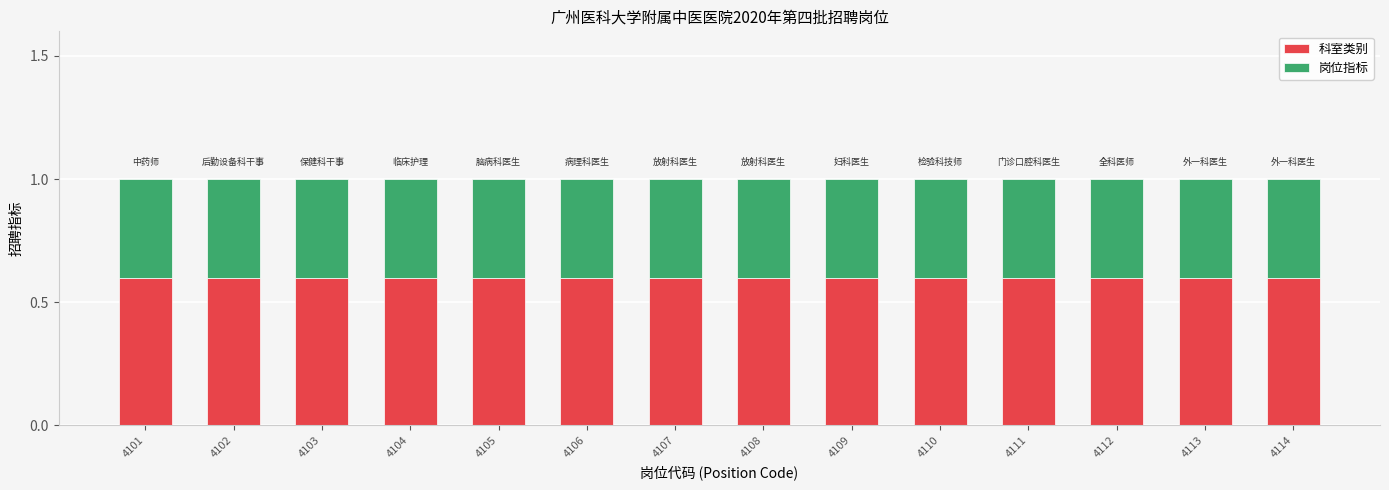

What is the total value across all series at 4112?

1.0